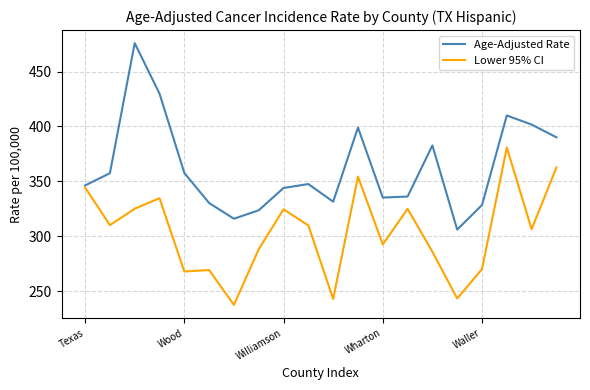

List the series in order of their peak value, lowest first.

Lower 95% CI, Age-Adjusted Rate